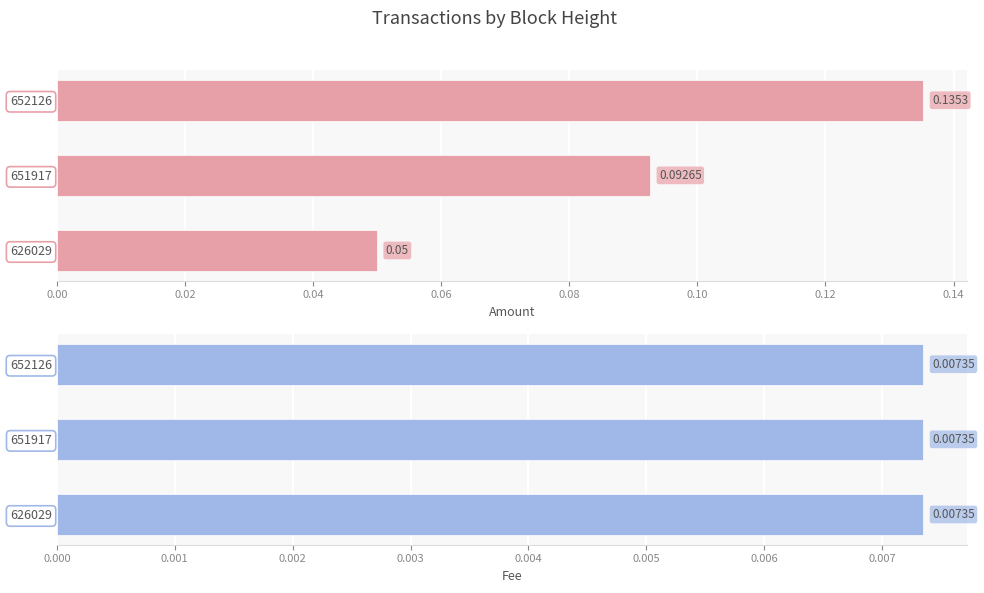

What is the value of the Amount bar at the 3rd from the left?

0.1